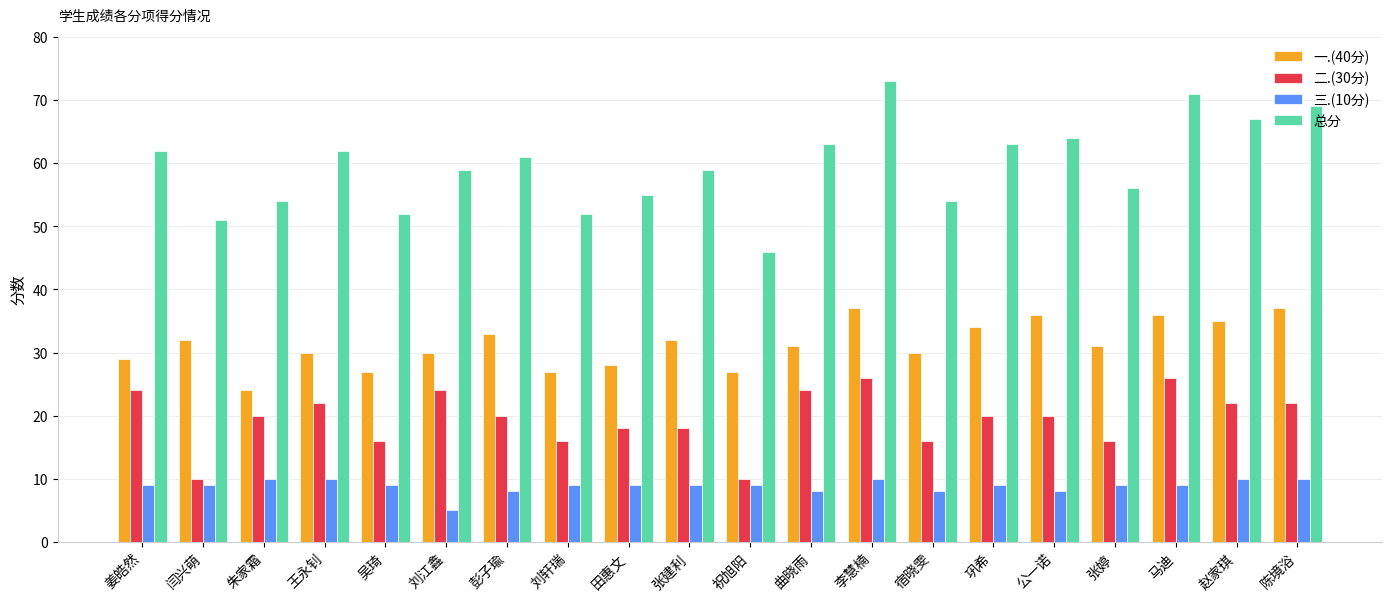

At which category does the chart reach its minimum across all series?

刘江鑫